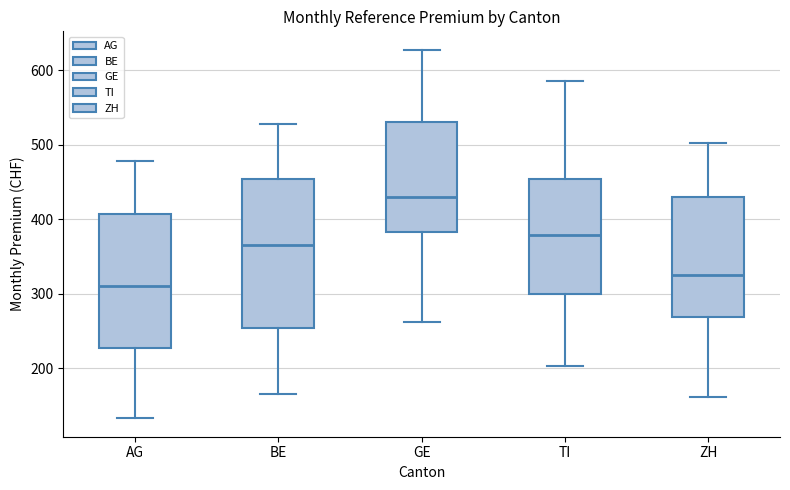

Where does the lower whisker of the box for AG end on the y-axis? The values are not printed on the chart, so give them approximately, as read against the axis.

130